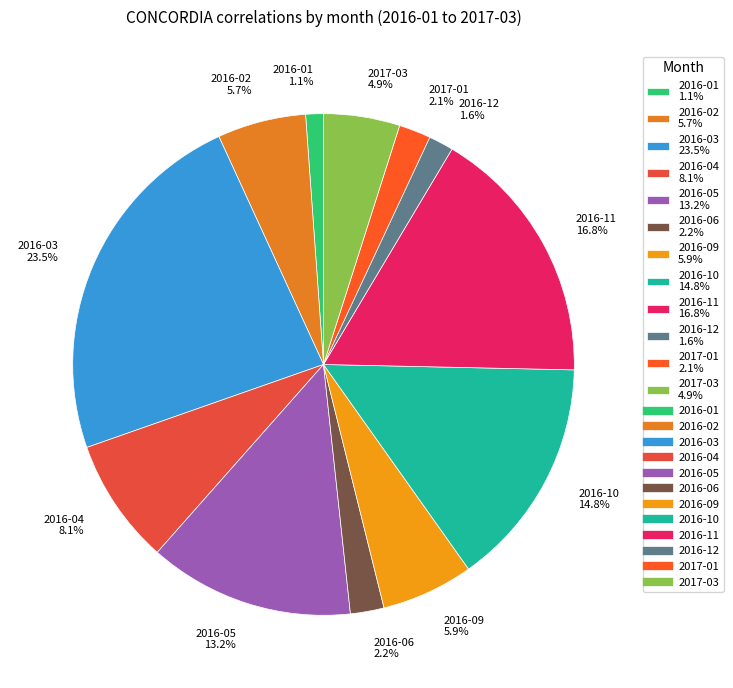

What portion of the pie excludes 2016-11?

83.2%